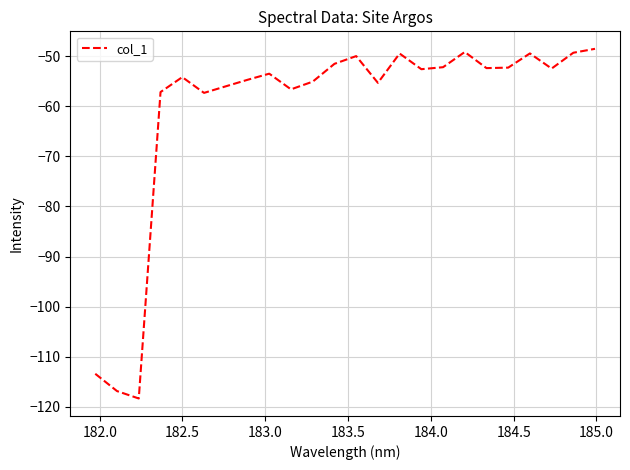

What is the minimum value shown in the chart?

-118.3